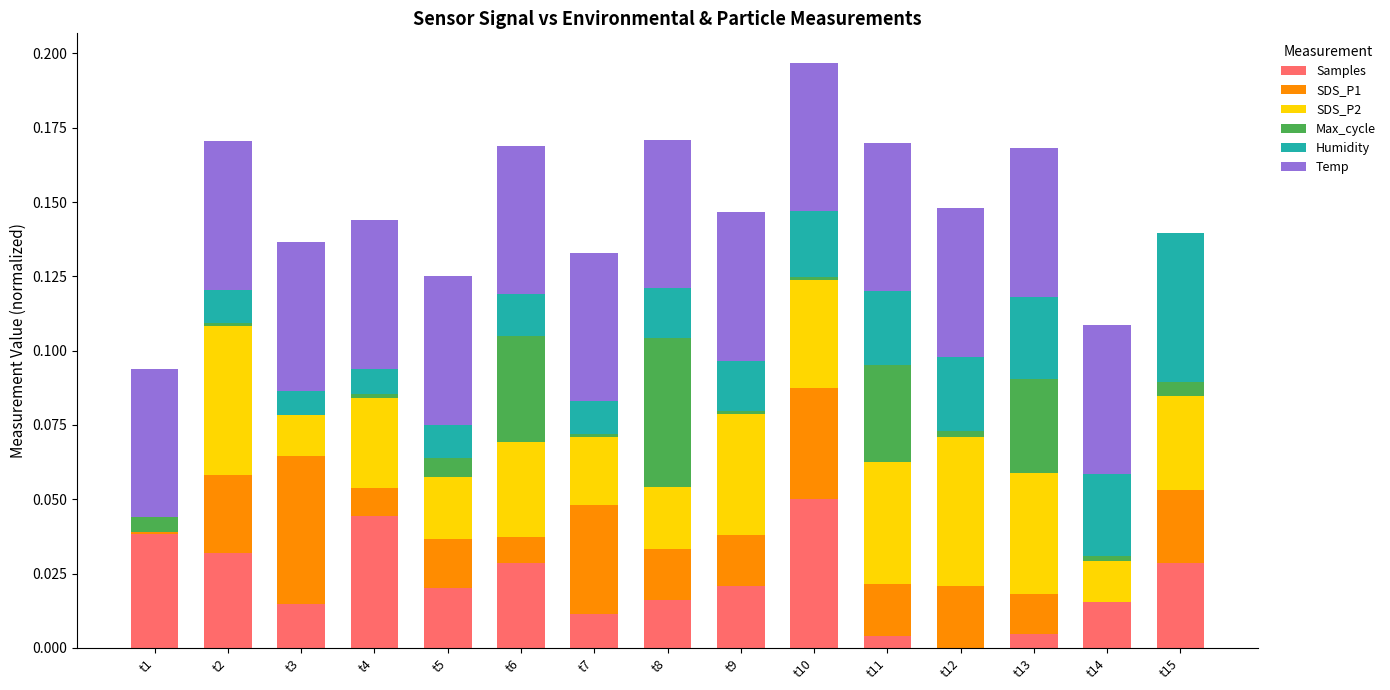

At which label does Samples reach its peak?

t10